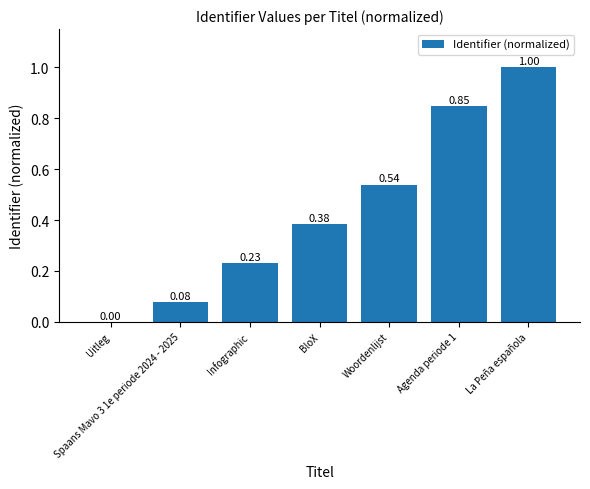

At which category does the chart reach its peak across all series?

La Peña española